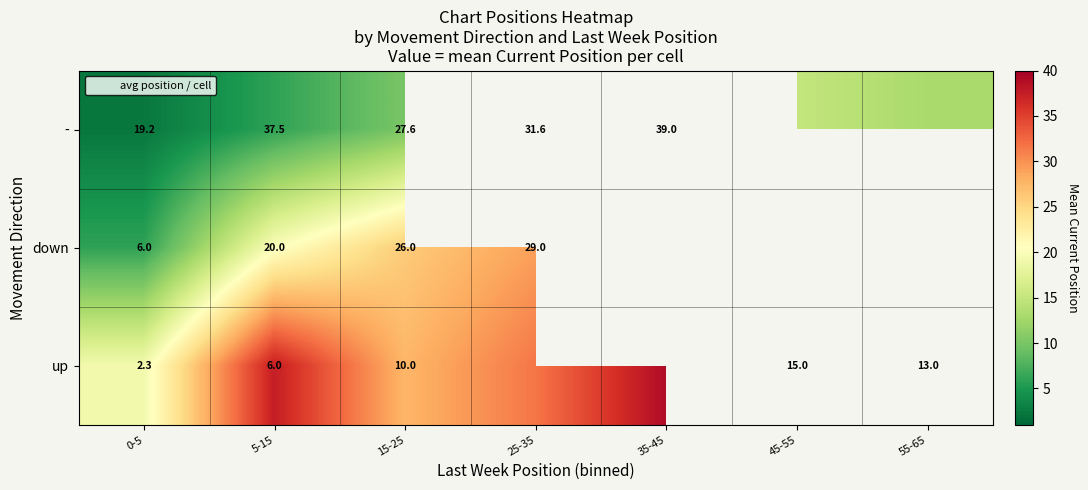

What is the difference between the down values at 0-5 and 5-15?

14.0